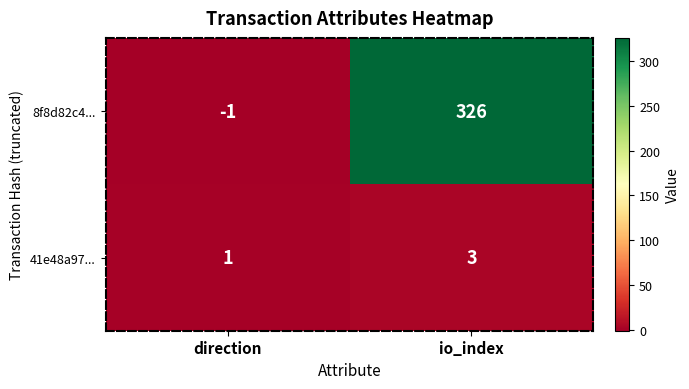

What is the smallest value displayed?

-1